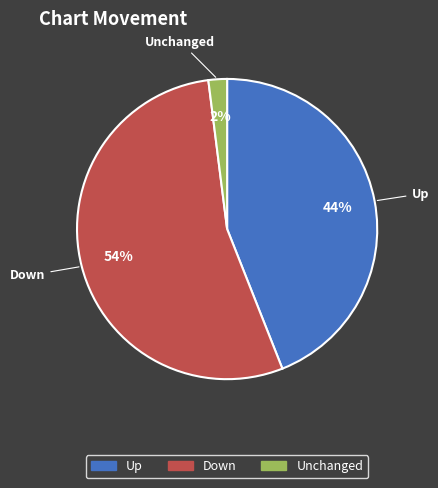

To the nearest percent, what is the combined percentage of Down and Unchanged?

56%